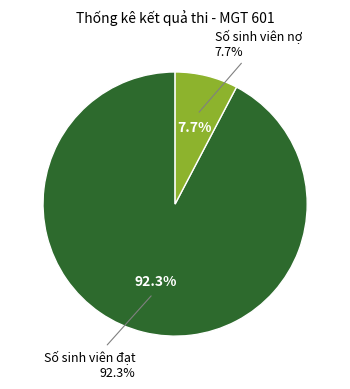

What is the total percentage of Số sinh viên đạt and Số sinh viên nợ?

100.0%